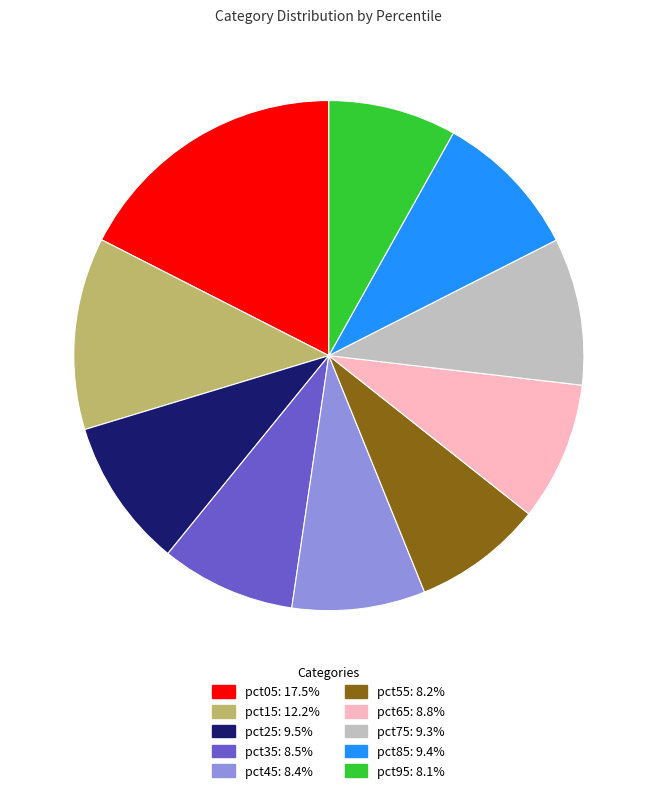

Is it true that pct35 is 9% of the pie?

True